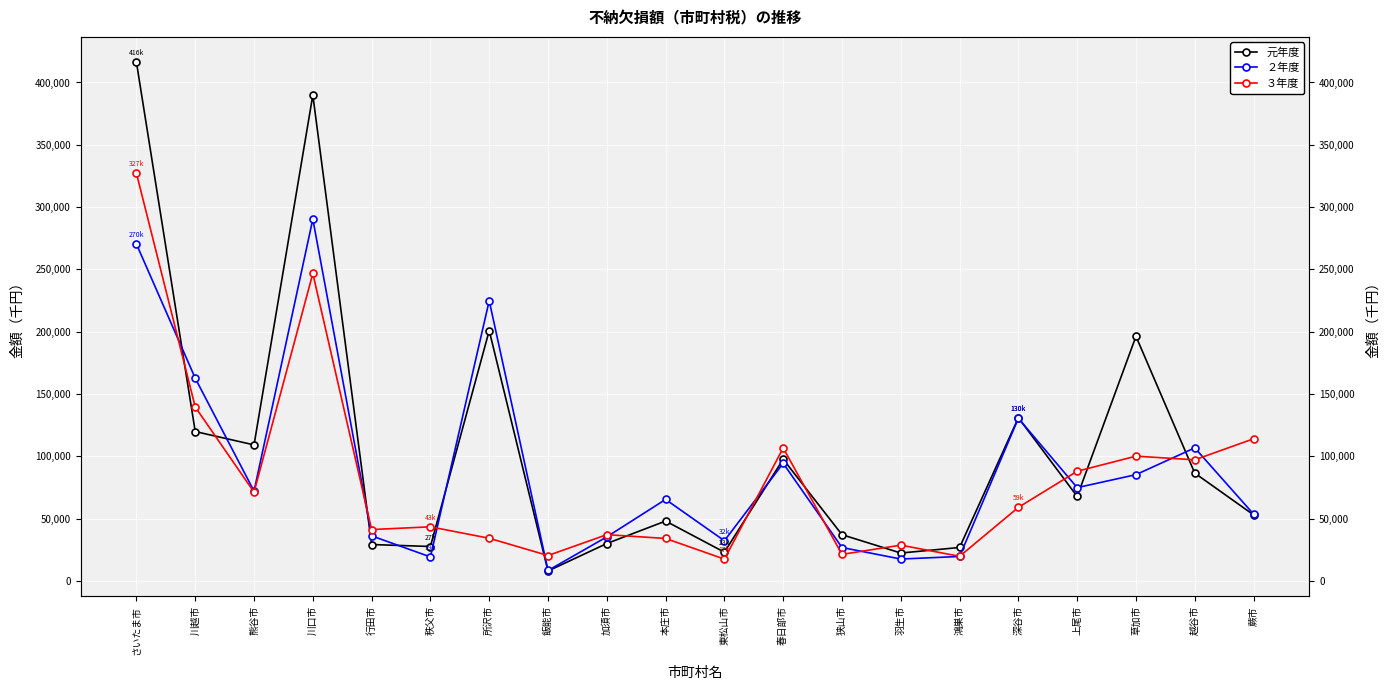

What is the smallest value displayed?

7978